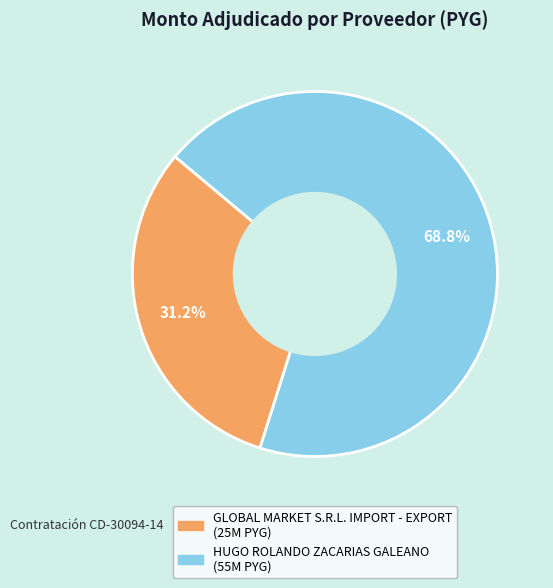

Which slice represents more than half of the pie?

HUGO ROLANDO ZACARIAS GALEANO